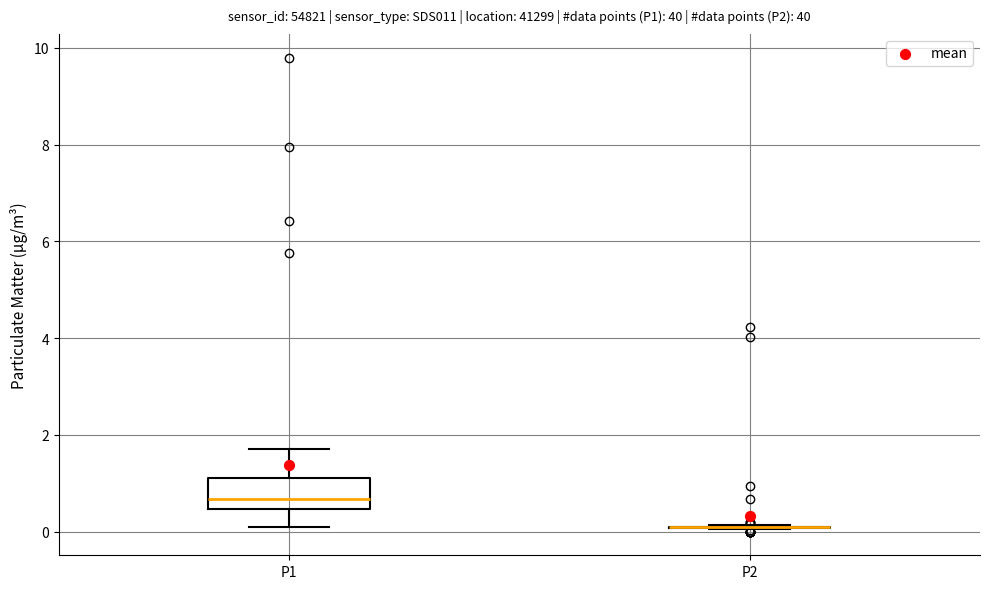

Reading left to right, read every box against the y-axis: the position of its median line, the range the box covers, and the ends of its whiskers. The values are not printed on the chart, so give them approximately, as read against the axis.

P1: median 0.6, box 0.4 to 1.2, whiskers 0.2 to 1.8
P2: box collapsed to a line at 0.2, whiskers 0.0 to 0.2